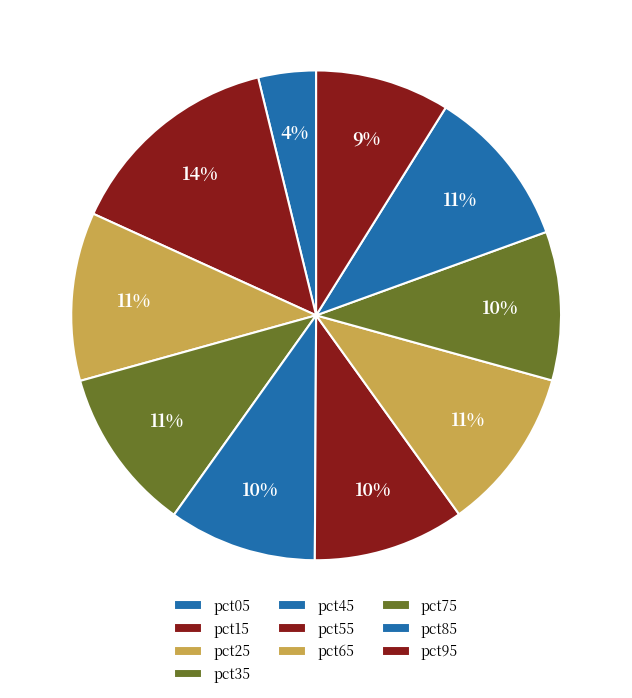

To the nearest percent, what is the combined percentage of pct75 and pct15?

24%